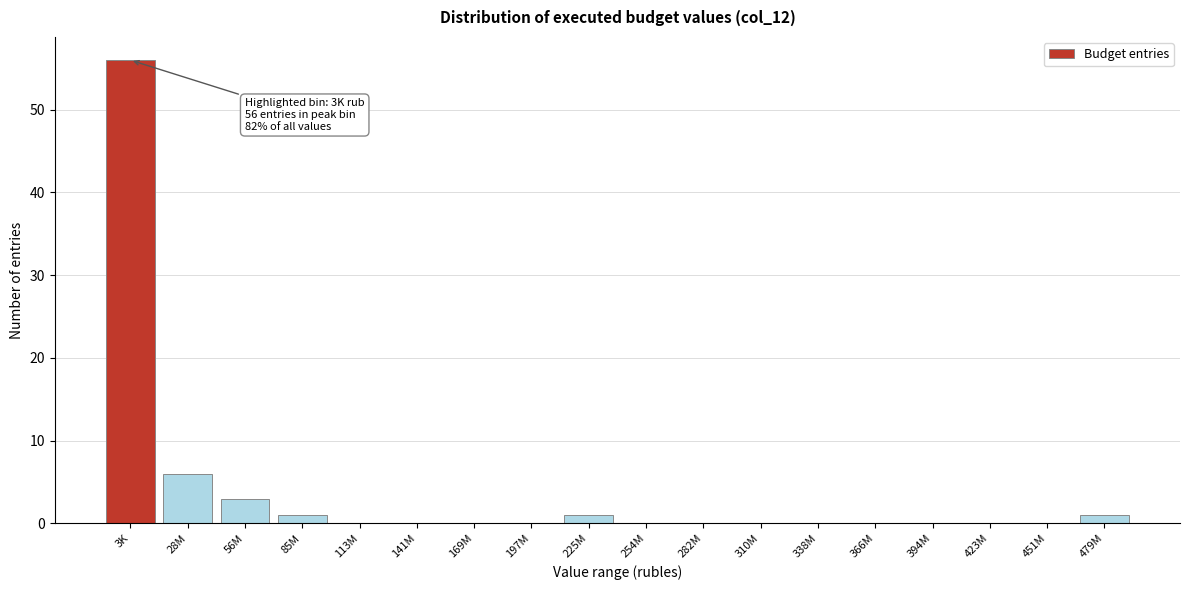

Reading left to right, list all the values displayed in this chart.

3K=56	28M=6	56M=3	85M=1	113M=0	141M=0	169M=0	197M=0	225M=1	254M=0	282M=0	310M=0	338M=0	366M=0	394M=0	423M=0	451M=0	479M=1